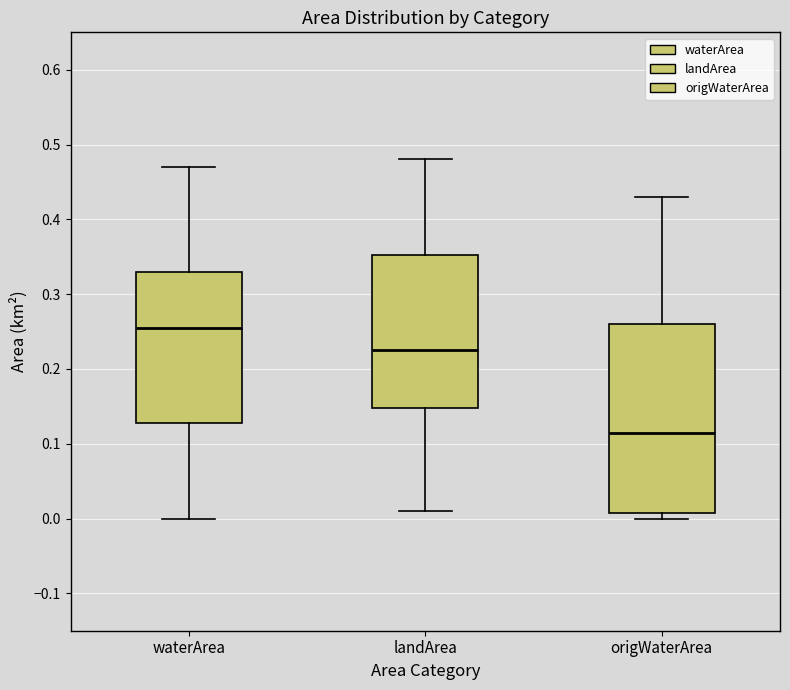

Where is the lower edge of the box for origWaterArea on the y-axis? The values are not printed on the chart, so give them approximately, as read against the axis.

0.01